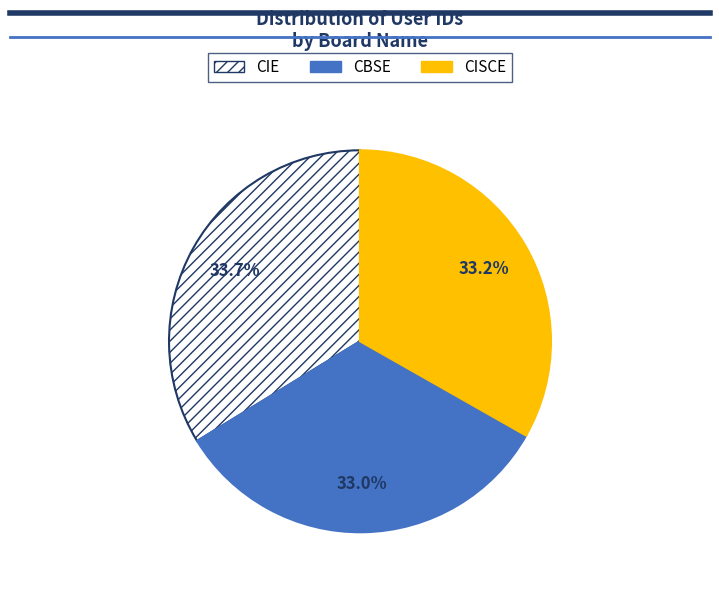

Does CIE represent more than half of the total?

No